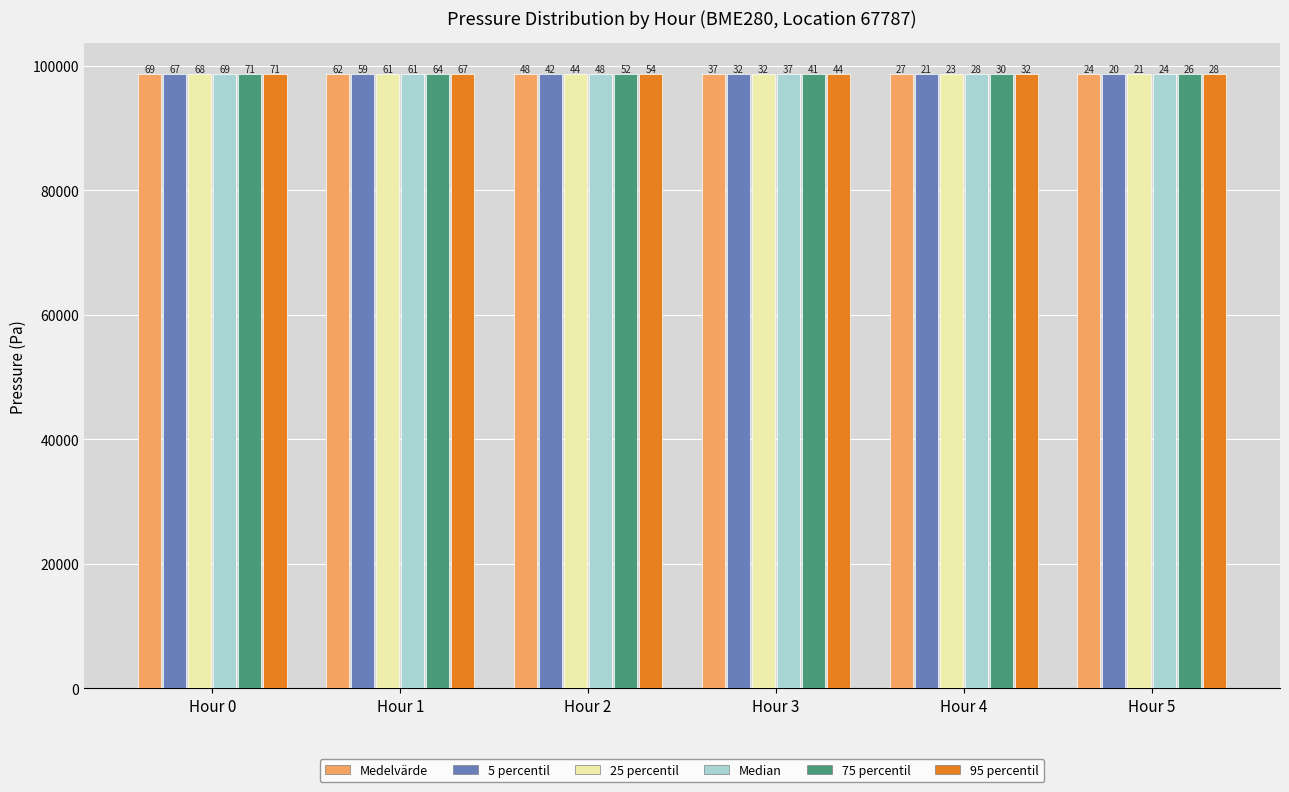

How many bars are there in total?

36